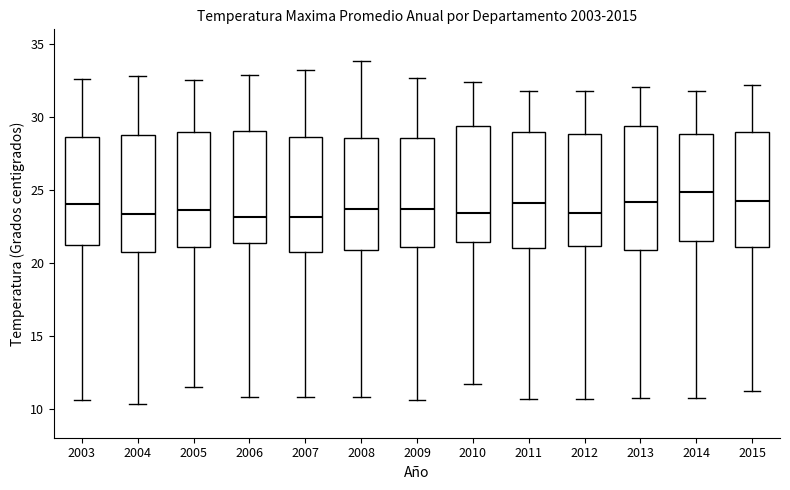

Reading left to right, read every box against the y-axis: the position of its median line, the range the box covers, and the ends of its whiskers. The values are not printed on the chart, so give them approximately, as read against the axis.

2003: median 24.0, box 21.0 to 28.5, whiskers 10.5 to 32.5
2004: median 23.5, box 21.0 to 29.0, whiskers 10.5 to 33.0
2005: median 23.5, box 21.0 to 29.0, whiskers 11.5 to 32.5
2006: median 23.0, box 21.5 to 29.0, whiskers 11.0 to 33.0
2007: median 23.0, box 20.5 to 28.5, whiskers 11.0 to 33.0
2008: median 23.5, box 21.0 to 28.5, whiskers 11.0 to 34.0
2009: median 23.5, box 21.0 to 28.5, whiskers 10.5 to 32.5
2010: median 23.5, box 21.5 to 29.5, whiskers 11.5 to 32.5
2011: median 24.0, box 21.0 to 29.0, whiskers 10.5 to 32.0
2012: median 23.5, box 21.0 to 29.0, whiskers 10.5 to 32.0
2013: median 24.0, box 21.0 to 29.5, whiskers 10.5 to 32.0
2014: median 25.0, box 21.5 to 29.0, whiskers 10.5 to 32.0
2015: median 24.0, box 21.0 to 29.0, whiskers 11.0 to 32.0